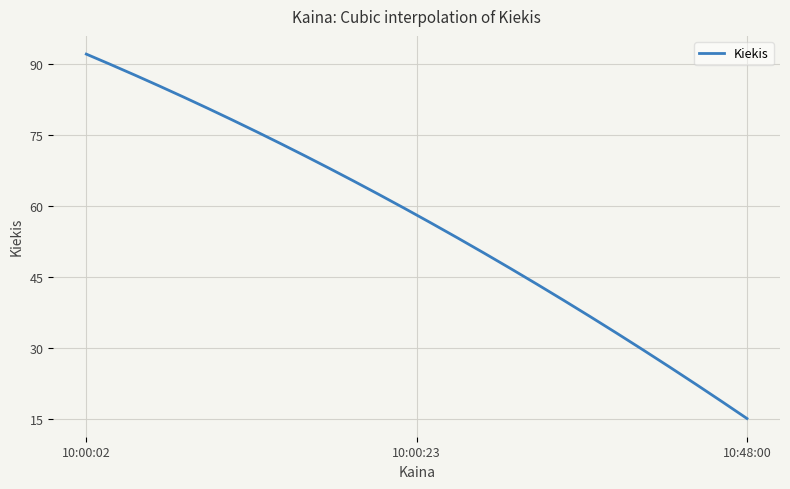

What is the difference between the maximum and minimum values?

77.0